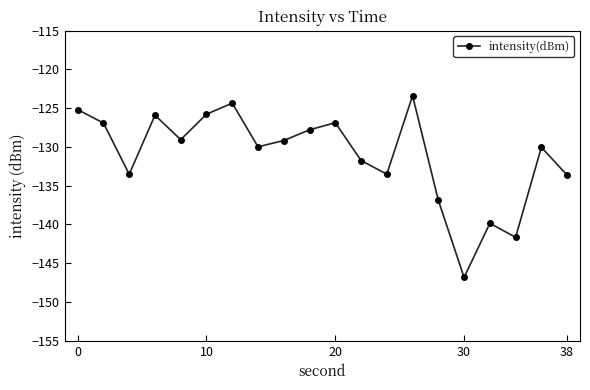

What is the sum of all values?

-2622.1